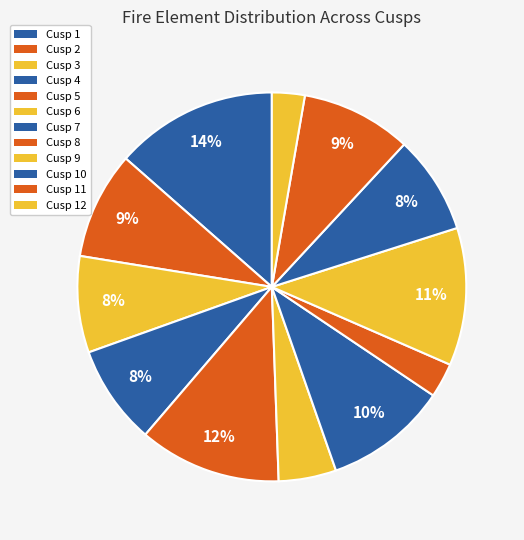

Which slice is the largest?

Cusp 1